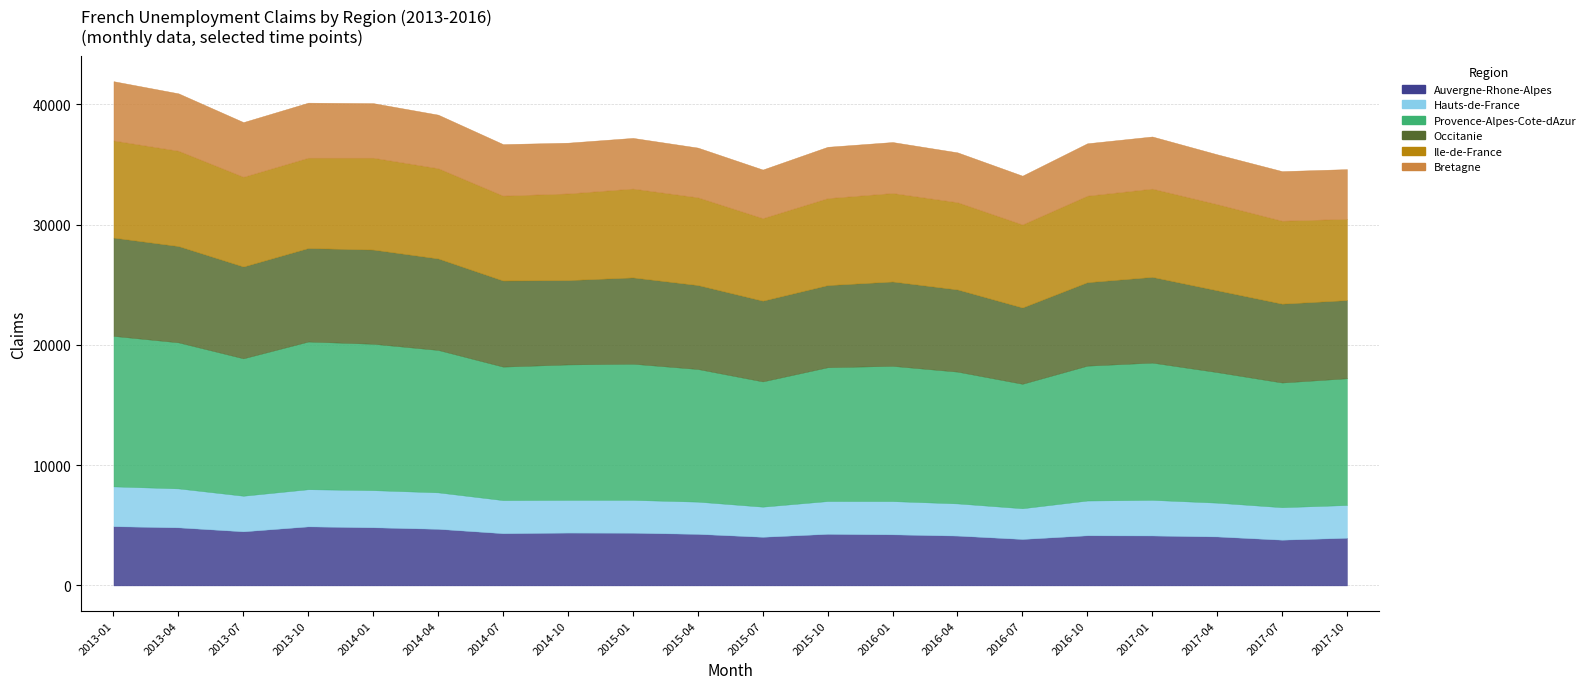

Which has a higher value, 2014-07 or 2016-10?

2014-07